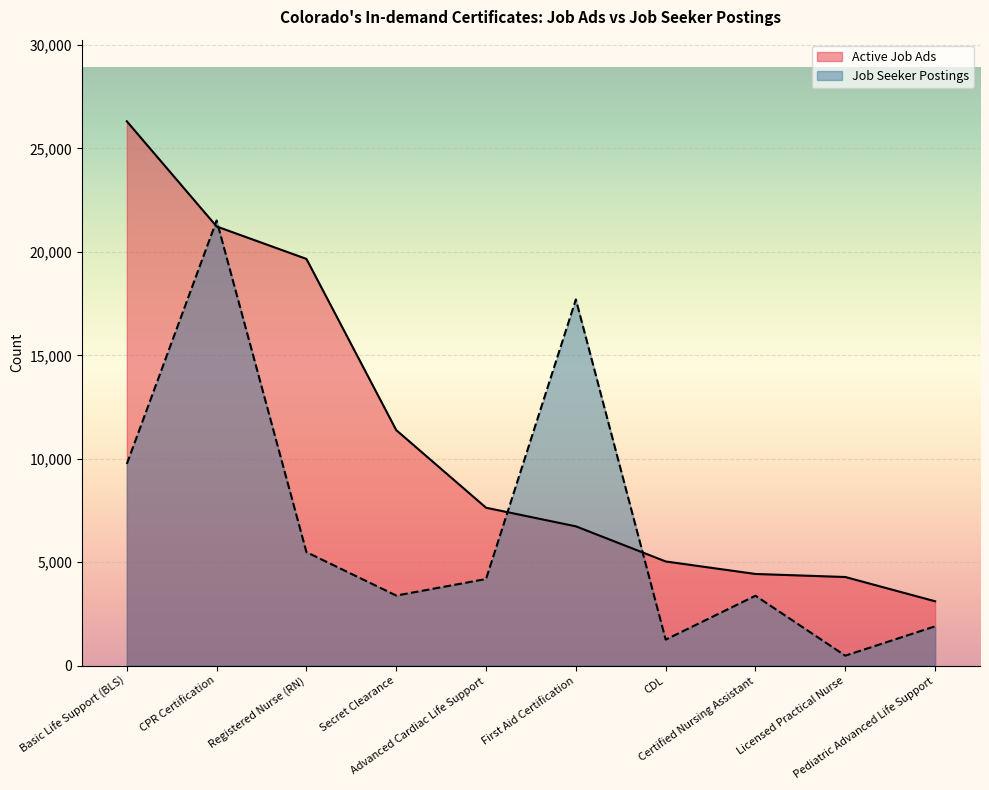

What is the label of the 1st point from the right?

Pediatric Advanced Life Support